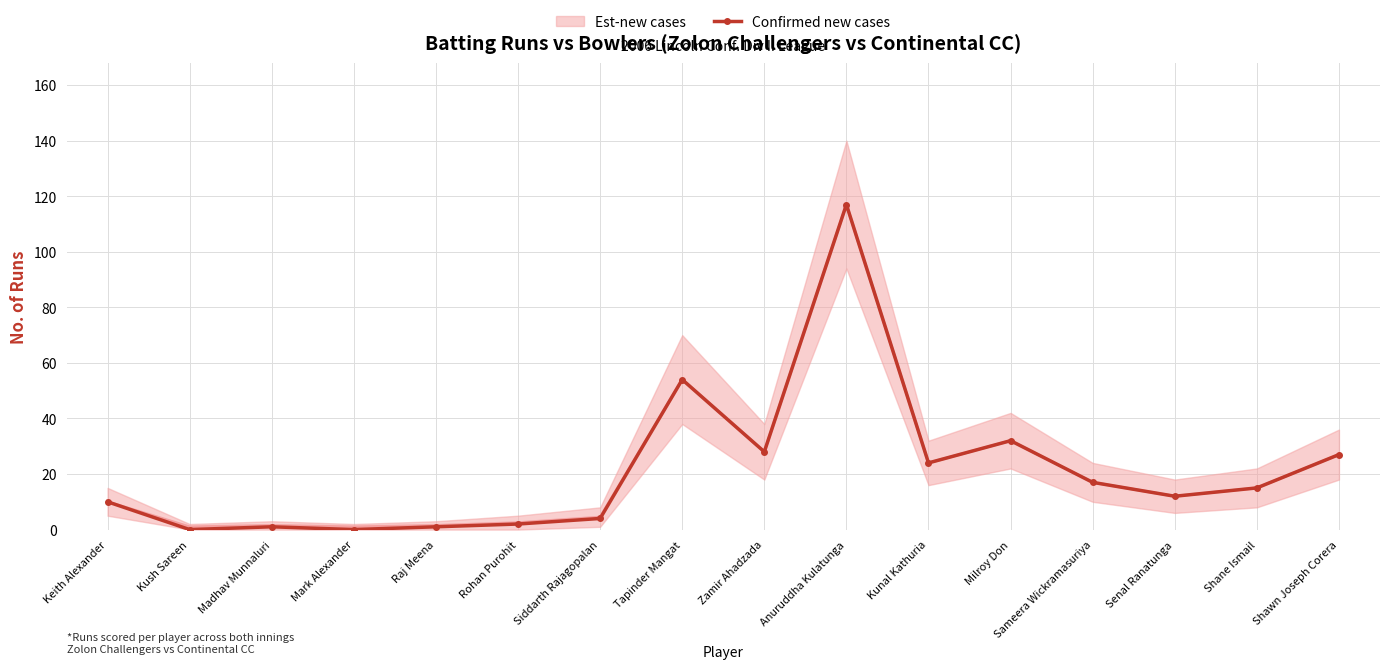

What is the difference between the maximum and minimum values?

117